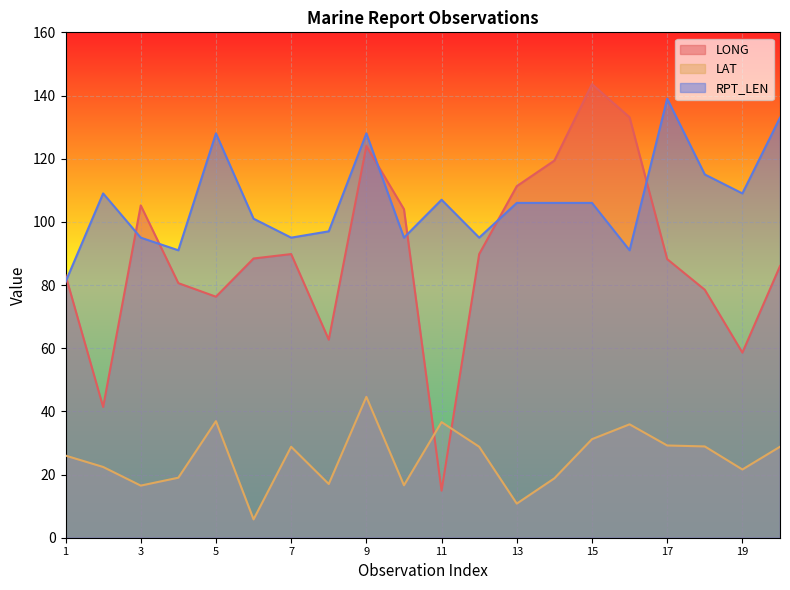

True or false: RPT_LEN and LAT intersect in this chart.

False